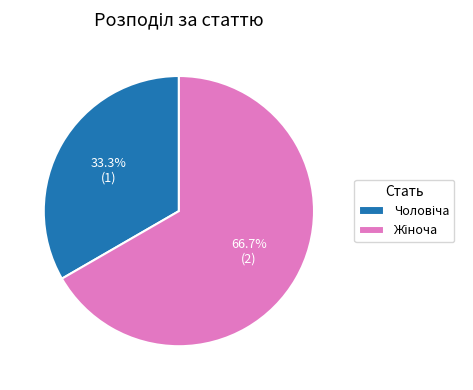

Count the number of slices in the pie.

2